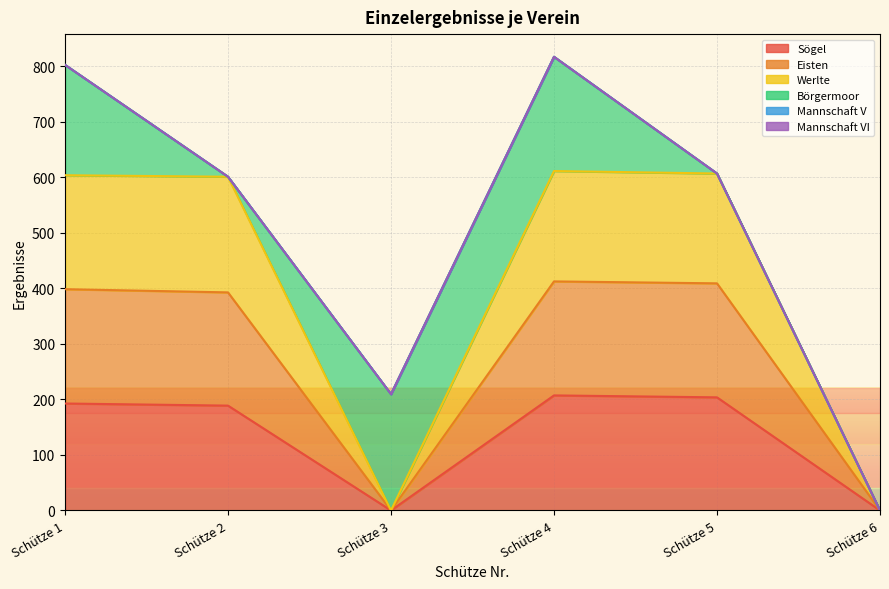

What is the highest value of the Sögel series?

207.3